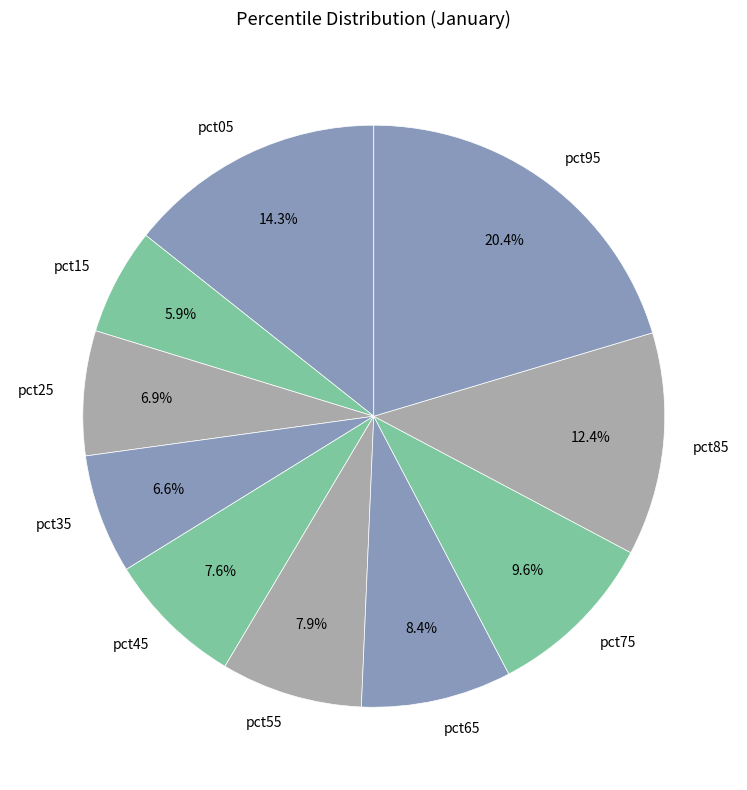

What is the total percentage of pct15 and pct65?

14.3%